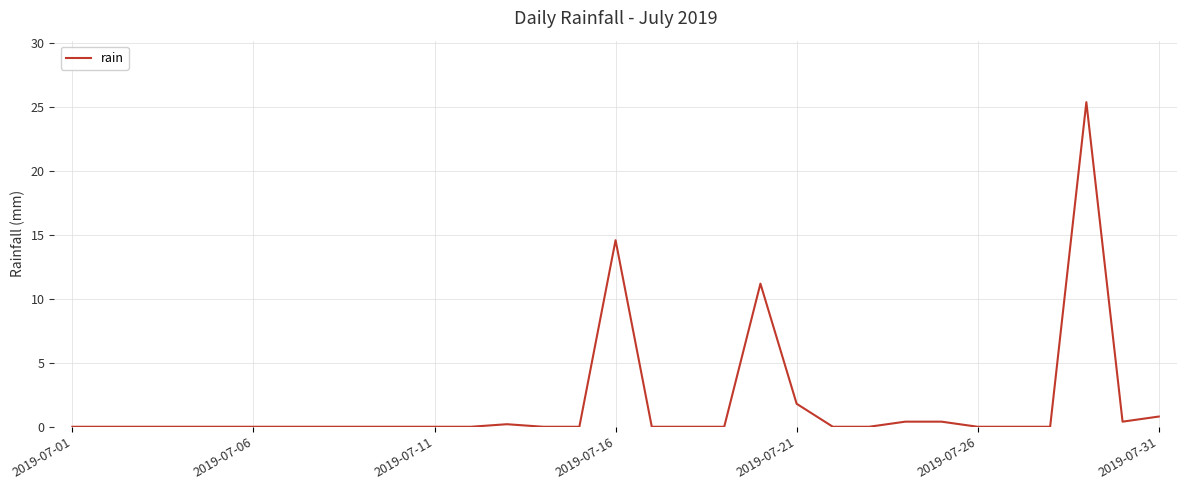

What is the maximum value shown in the chart?

25.4